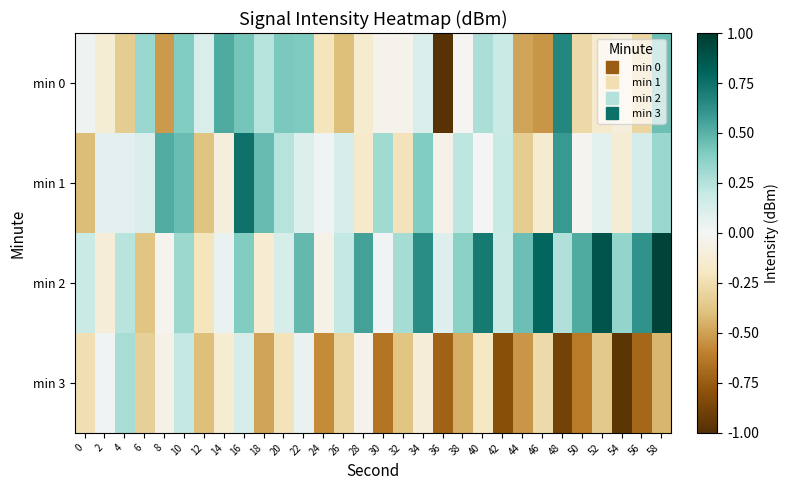

Which series has the largest total across all categories?

min 2